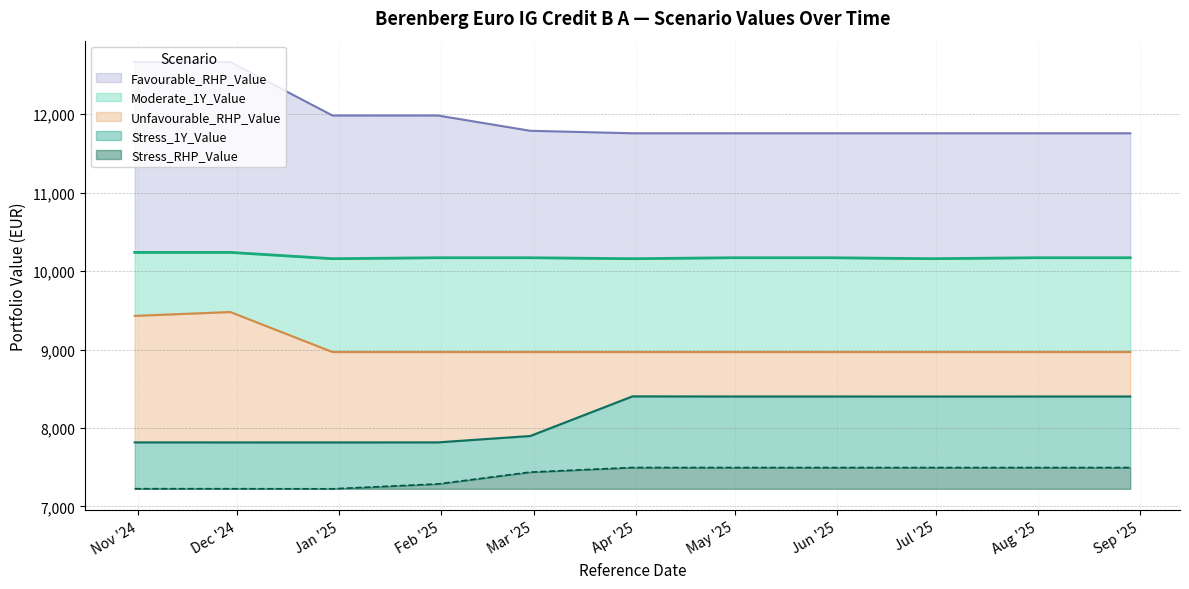

Which series has the largest range (max minus min)?

Favourable_RHP_Value